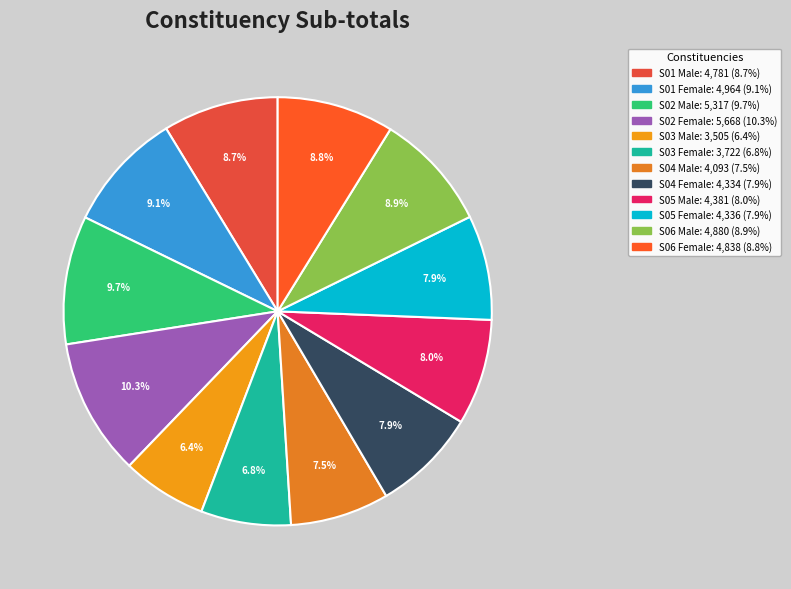

What percentage is the S06 Male slice, to the nearest percent?

9%